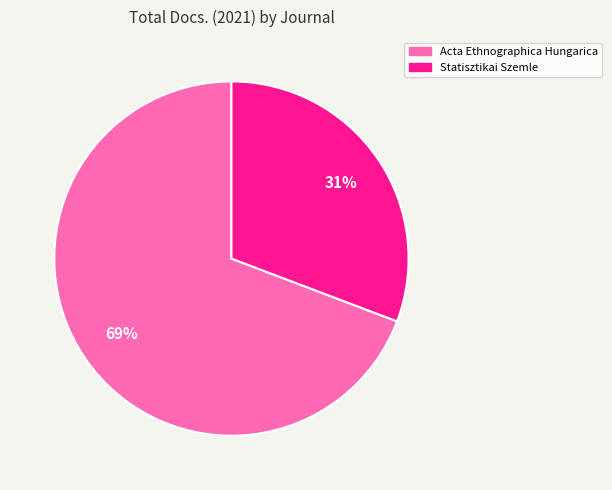

To the nearest percent, what is the difference between the Acta Ethnographica Hungarica and Statisztikai Szemle slice percentages?

38%